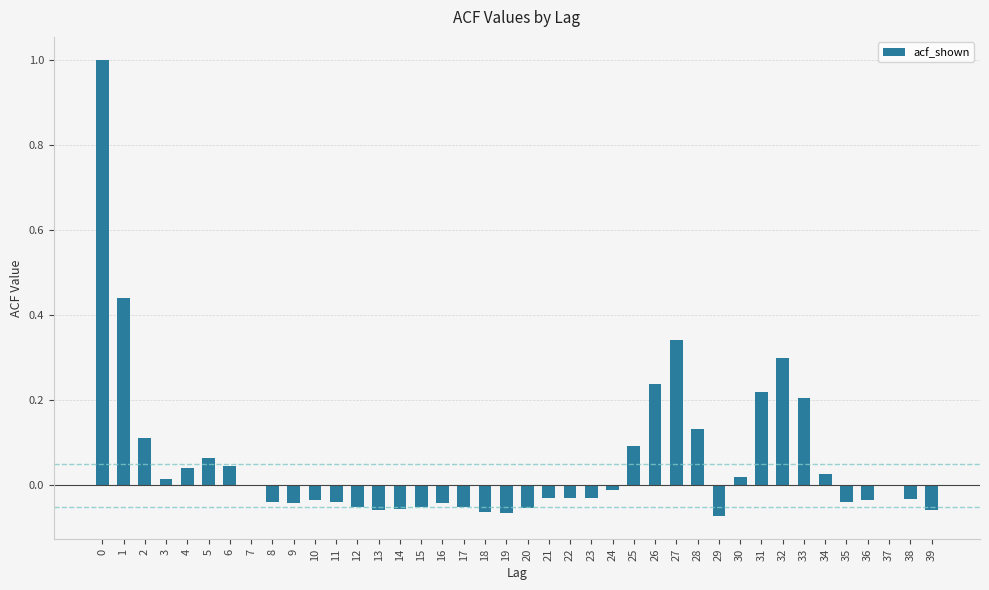

Between 9 and 5, which is larger?

5